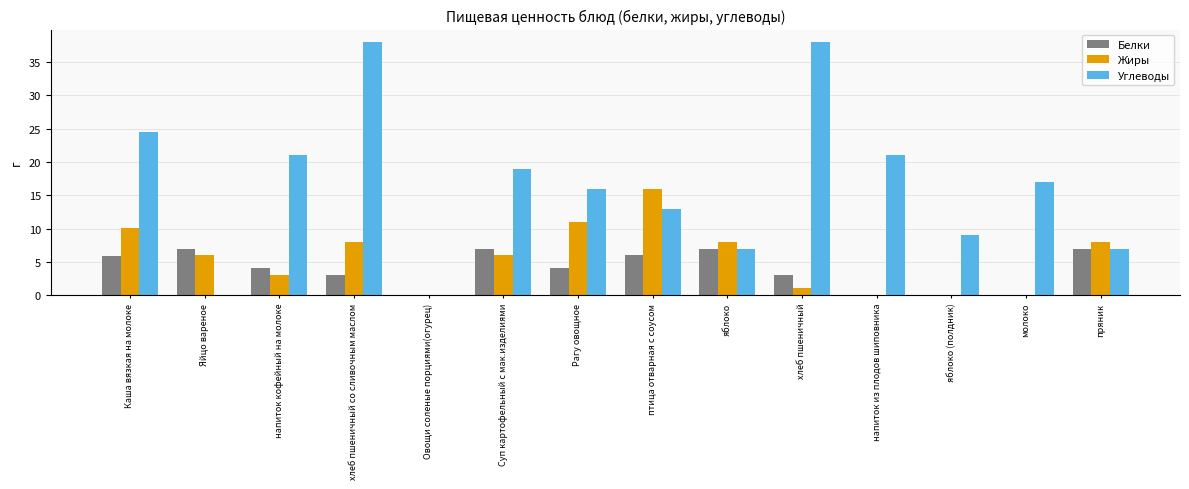

What value does the Углеводы series have at яблоко (полдник)?

9.0